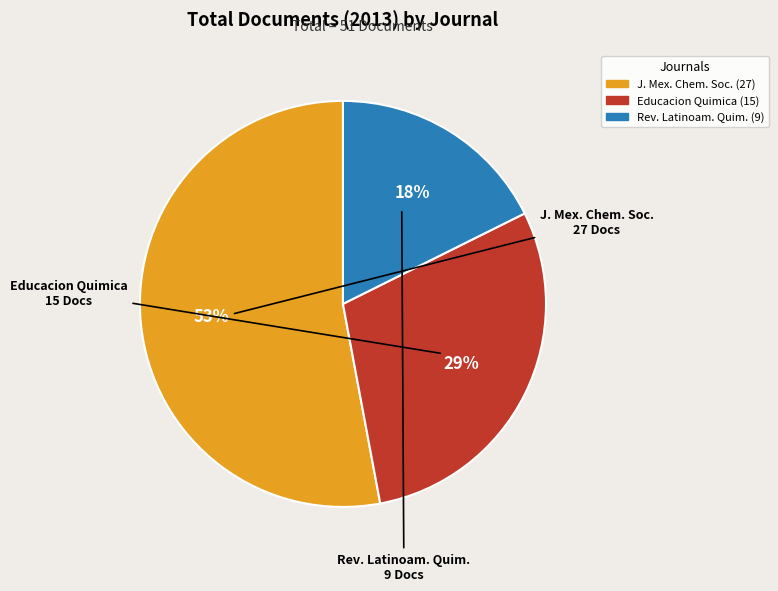

To the nearest percent, what is the average slice percentage?

33%